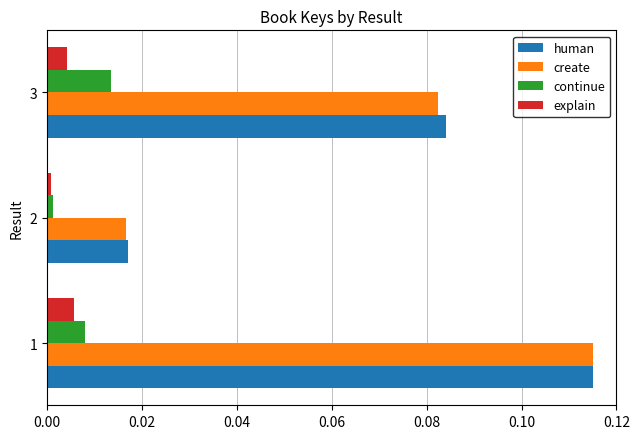

Is it true that human equals 0.0 at 2?

True